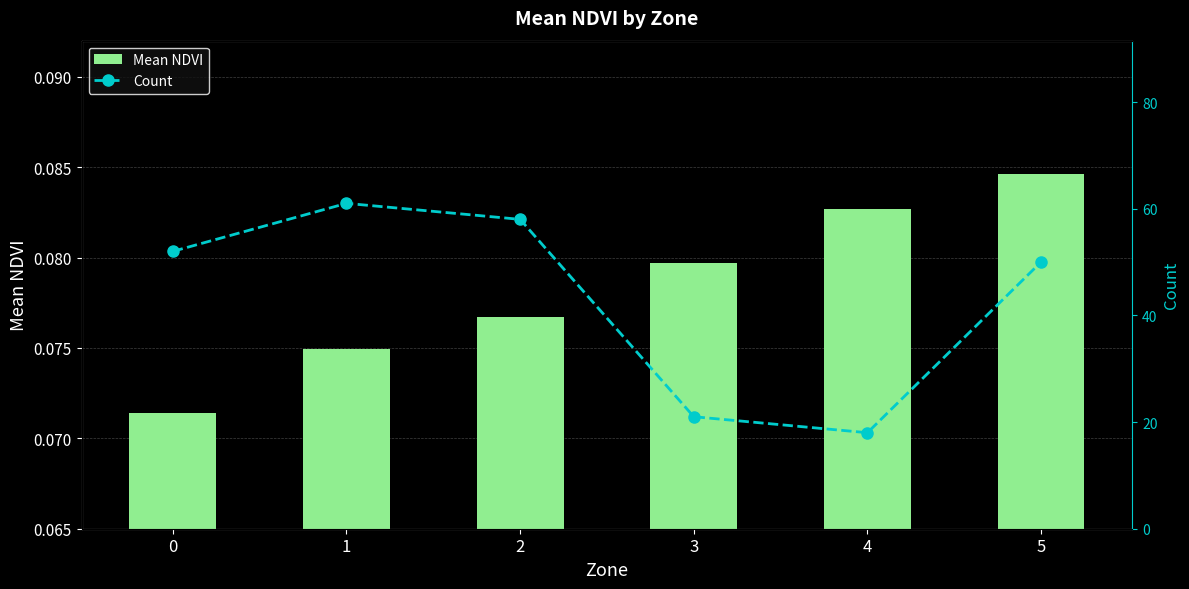

Reading right to left, transcribe all the data shown in this chart.

Mean NDVI: 0.1	0.1	0.1	0.1	0.1	0.1
Count: 50.0	18.0	21.0	58.0	61.0	52.0